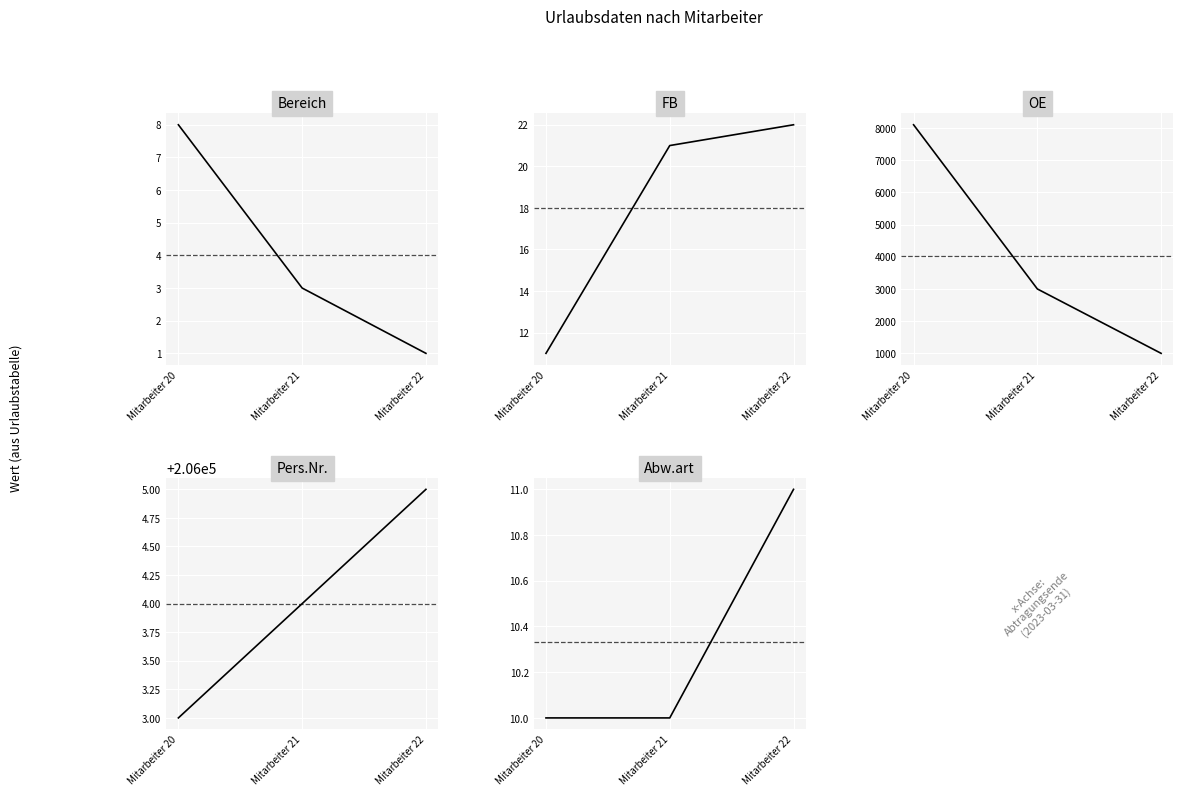

Which has a higher value, Mitarbeiter 22 or Mitarbeiter 21?

Mitarbeiter 21